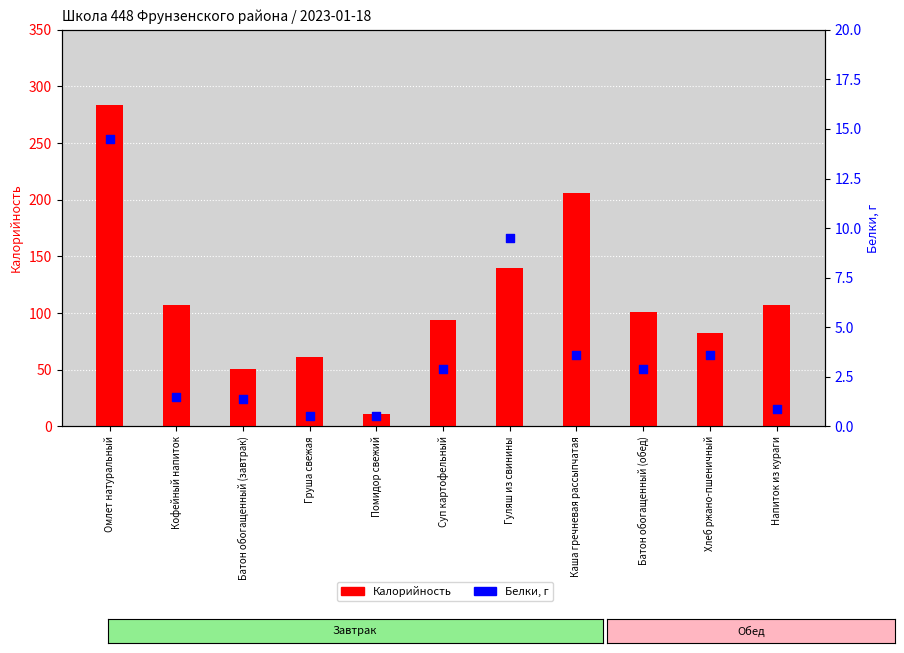

At how many categories does at least one series exceed 121?

3